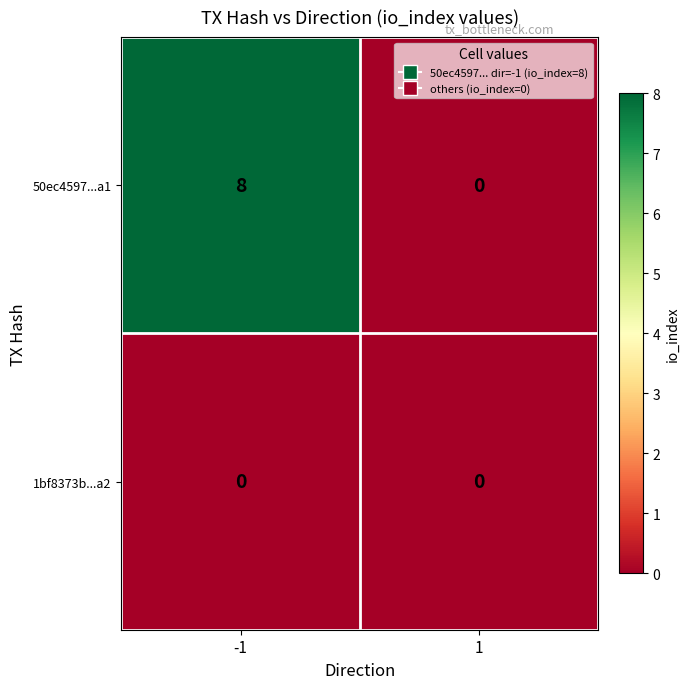

True or false: 50ec4597...a1 has a value of -5 at 1.

False